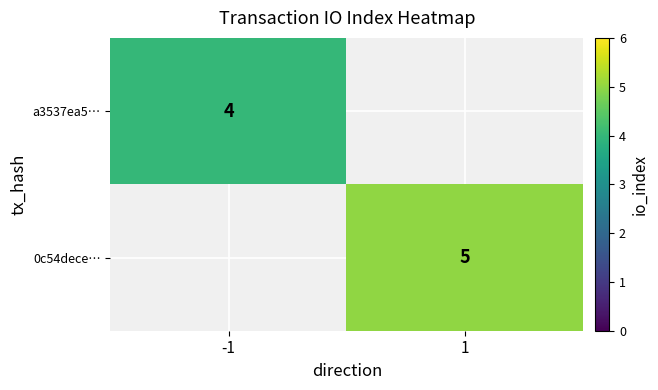

The value of 0c54dece… at 1 is 8. True or false?

False